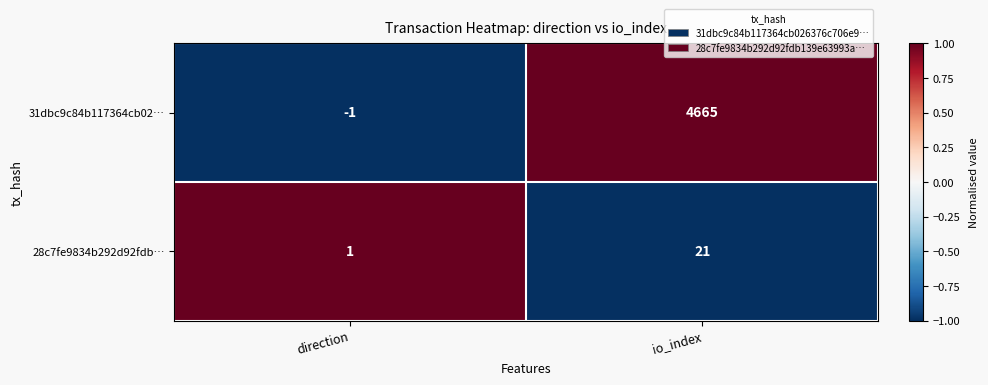

The value of 31dbc9c84b117364cb02… at io_index is 4665. True or false?

True